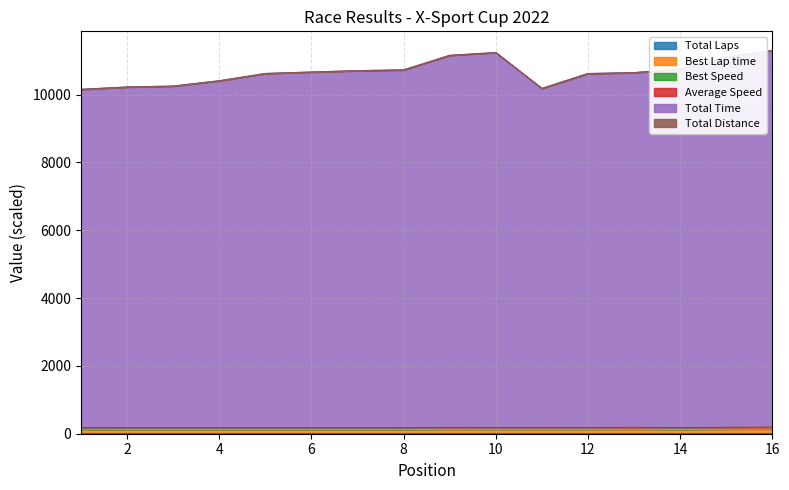

The Total Time series shows 3157.3 at 8. True or false?

False